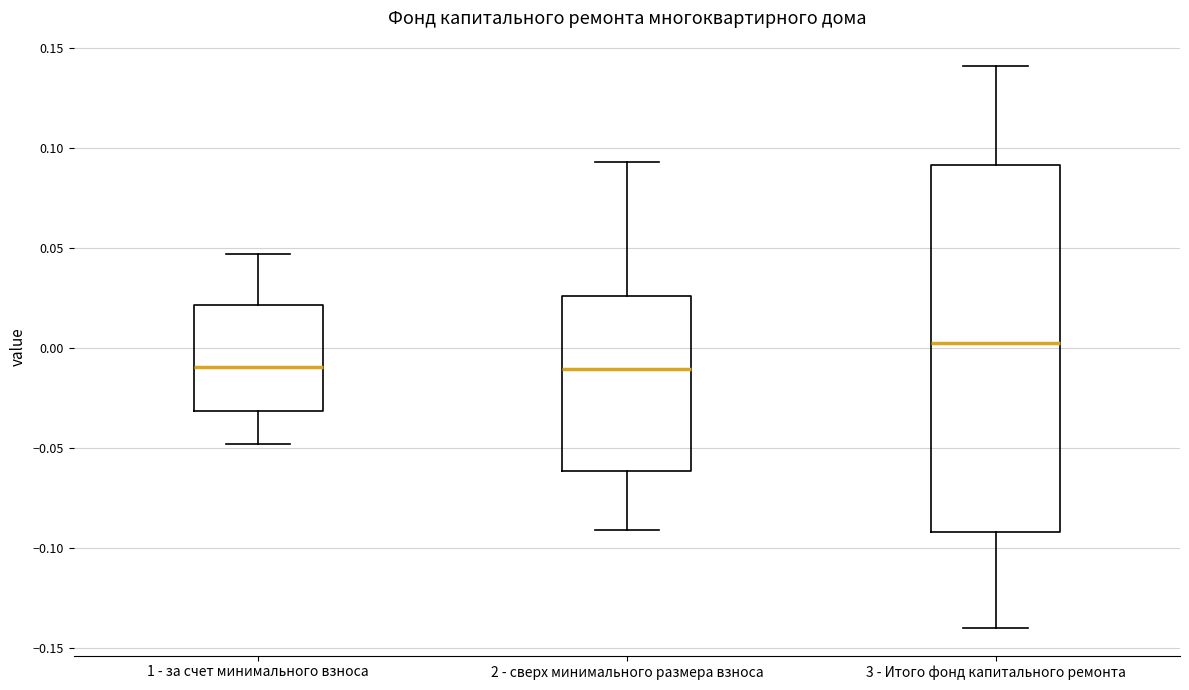

Comparing the boxes themselves (not the whiskers), which one is the tallest?

3 - Итого фонд капитального ремонта